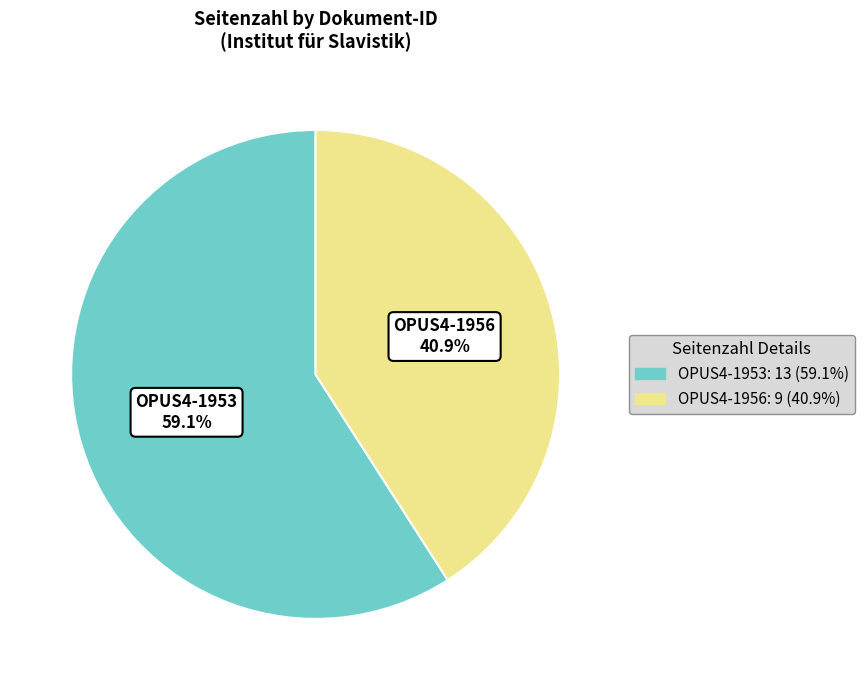

Which slice is the largest?

OPUS4-1953